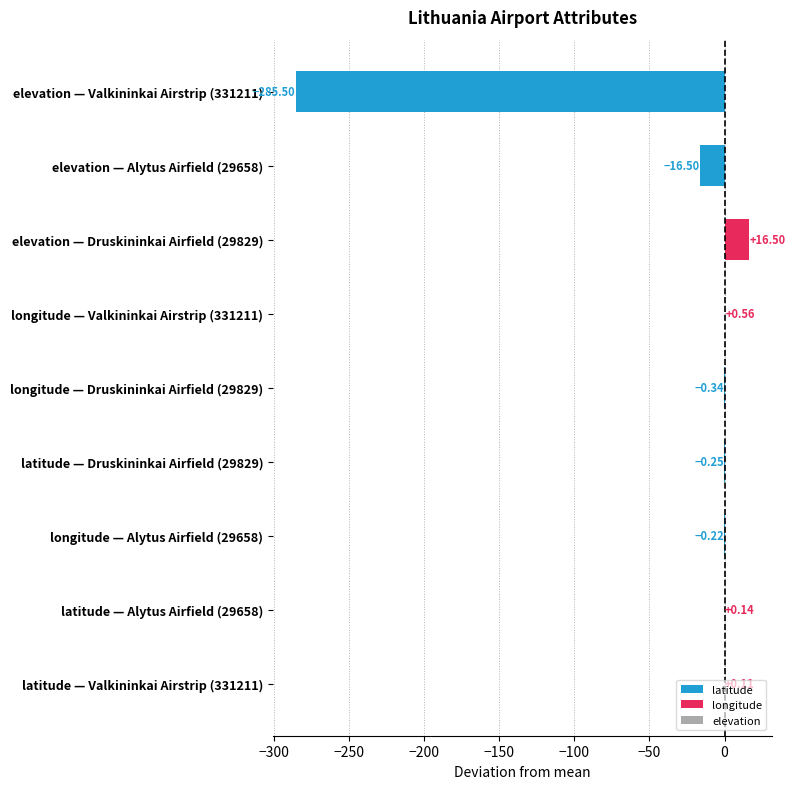

What is the sum of the values at latitude — Alytus Airfield (29658) and elevation — Druskininkai Airfield (29829)?

16.6